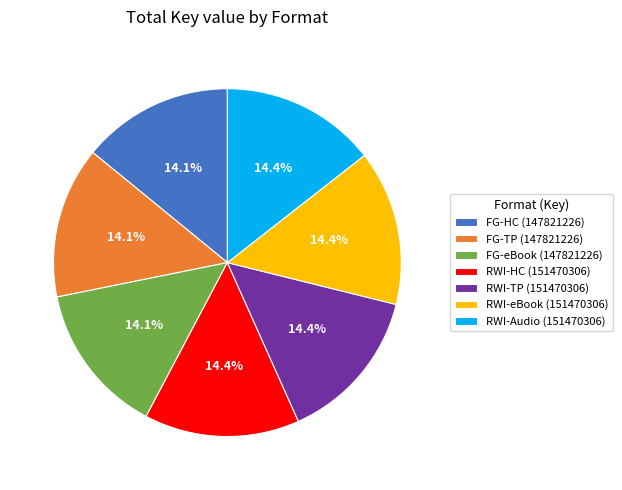

Approximately how many times larger is the value at RWI-TP (151470306) compared to RWI-Audio (151470306)?

1.0